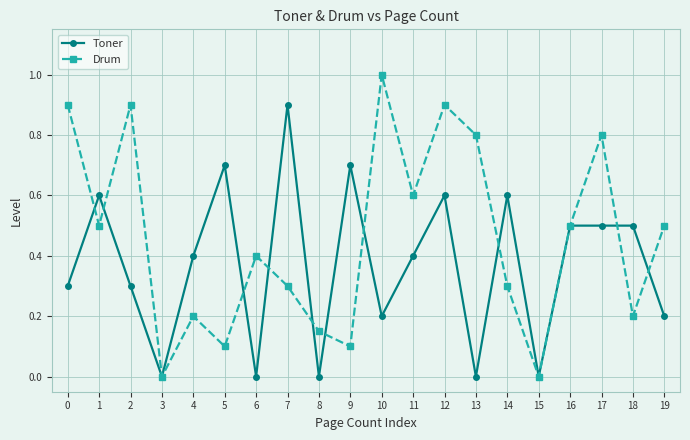

Which series has the largest range (max minus min)?

Drum